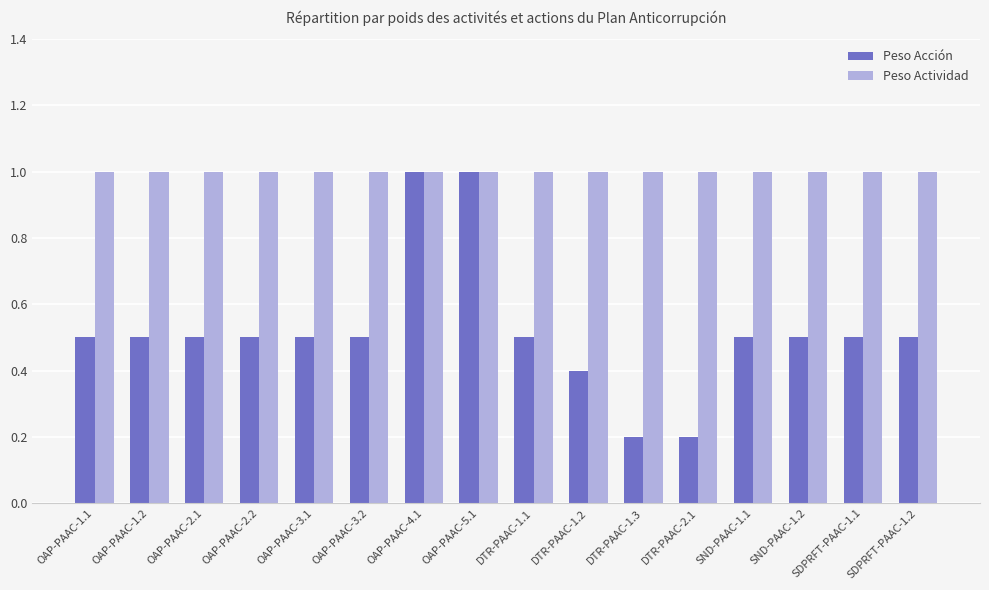

What value does the Peso Actividad series have at SND-PAAC-1.1?

1.0